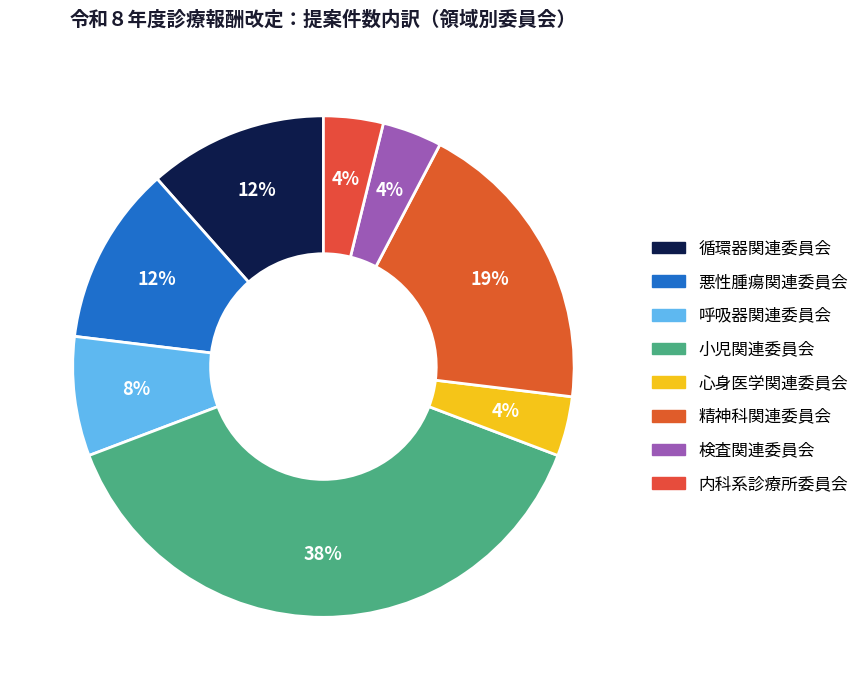

To the nearest percent, what portion does 検査関連委員会 represent?

4%